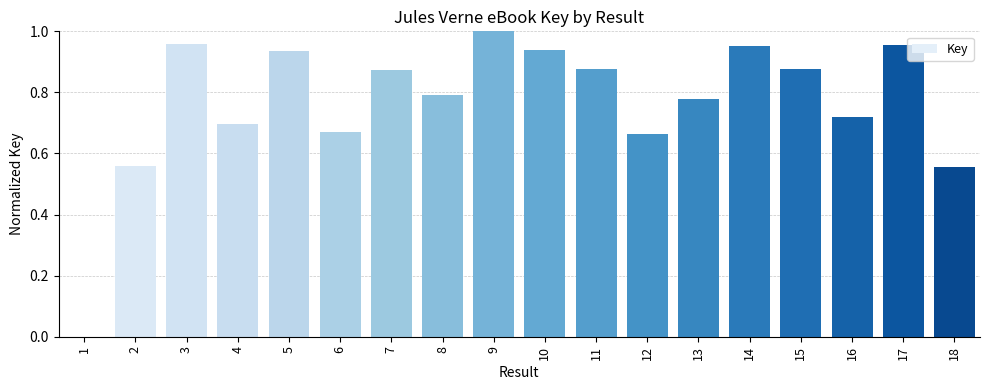

At which category does the chart reach its peak across all series?

9